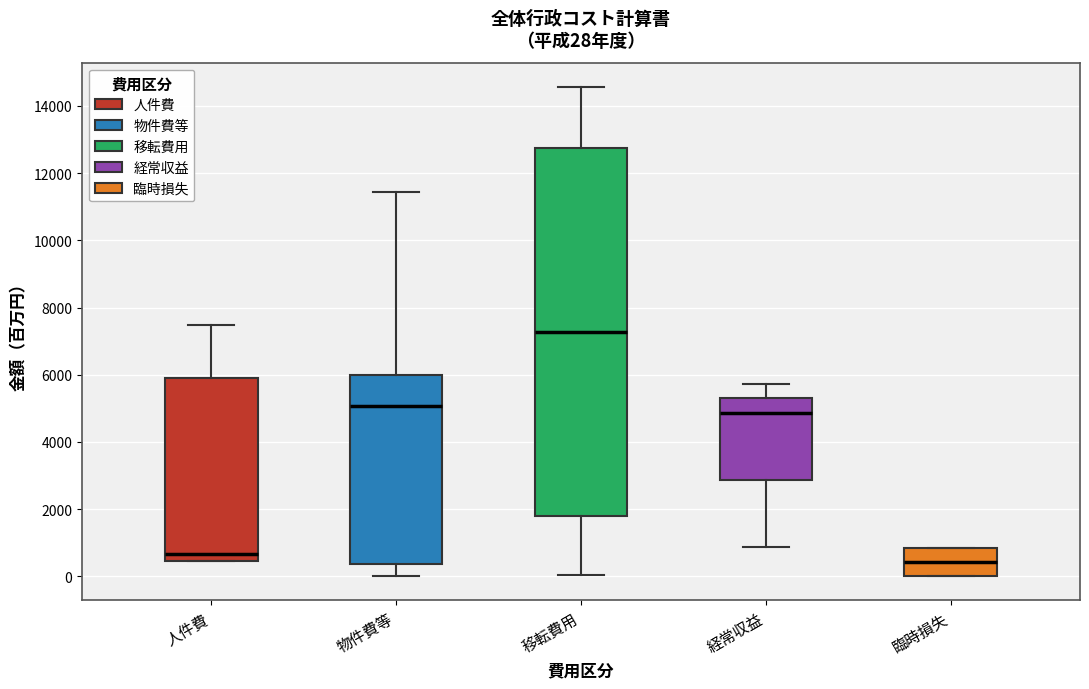

Which box has the lowest median line?

臨時損失